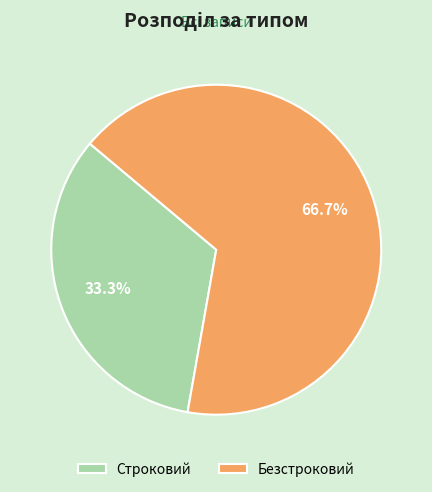

To the nearest percent, what is the average slice percentage?

50%